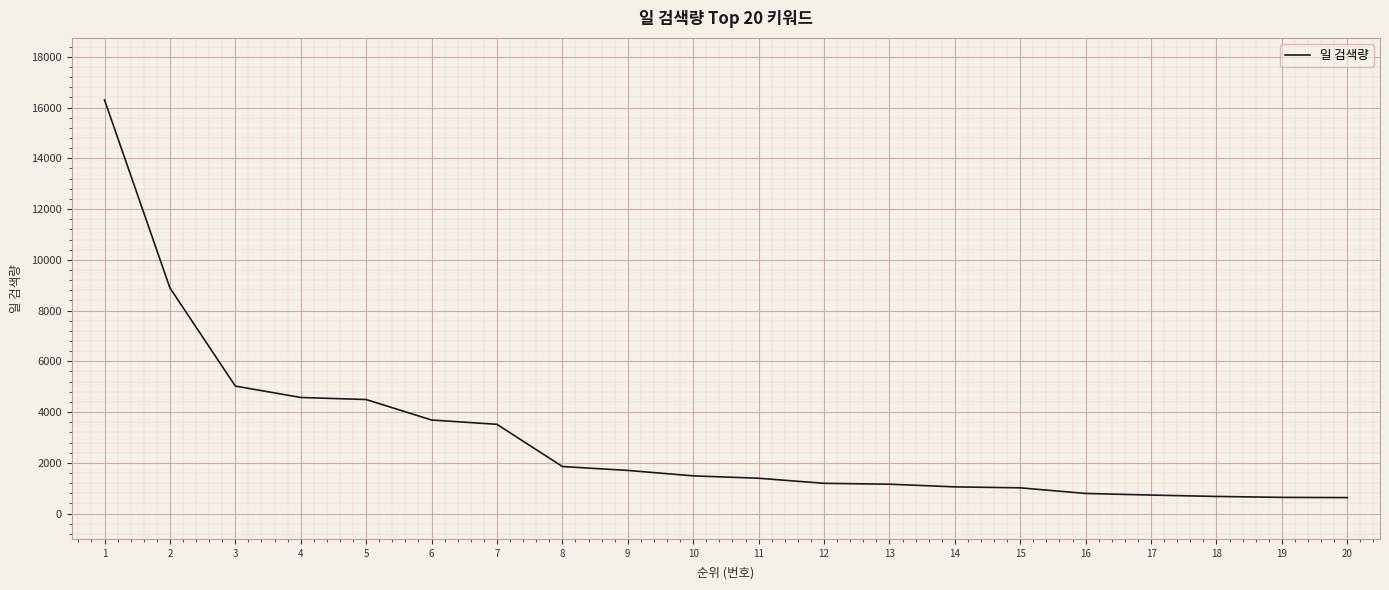

Which has a higher value, 8 or 12?

8